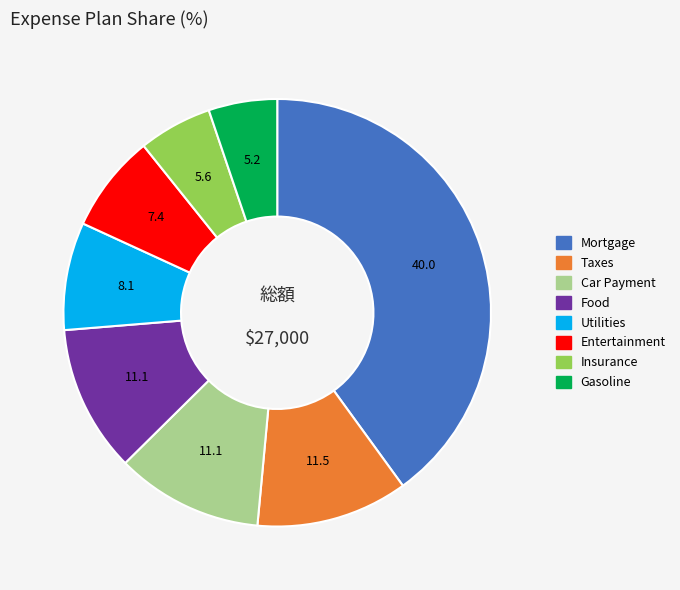

Does Mortgage account for over 50% of the chart?

No